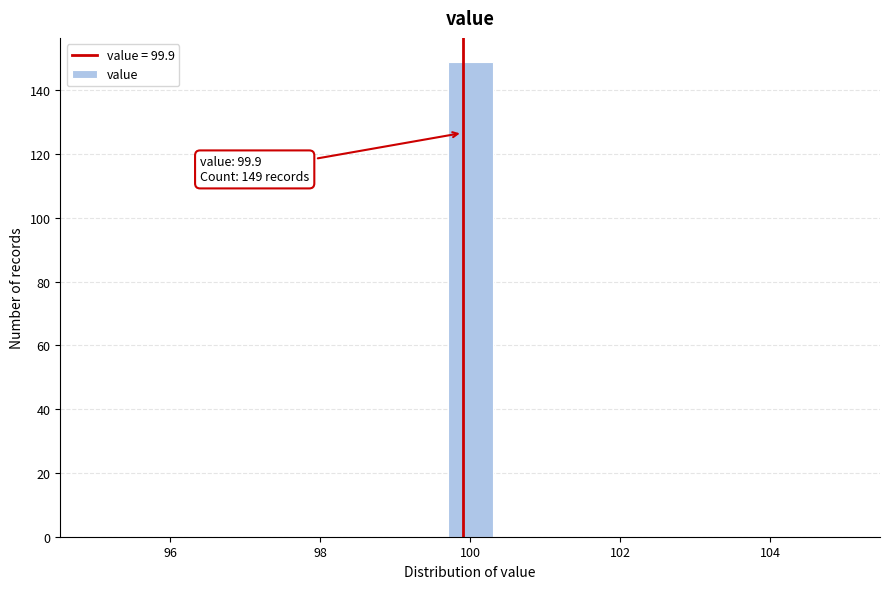

Read against the x-axis, roughly where is the centre of the tallest bar?

100.0